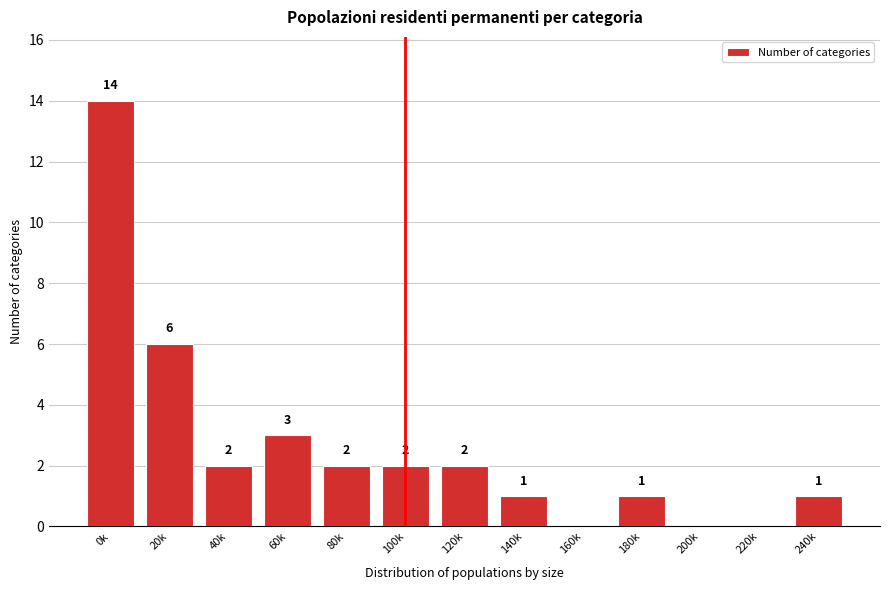

Reading right to left, what are all the values shown in this chart?

240k=1	220k=0	200k=0	180k=1	160k=0	140k=1	120k=2	100k=2	80k=2	60k=3	40k=2	20k=6	0k=14